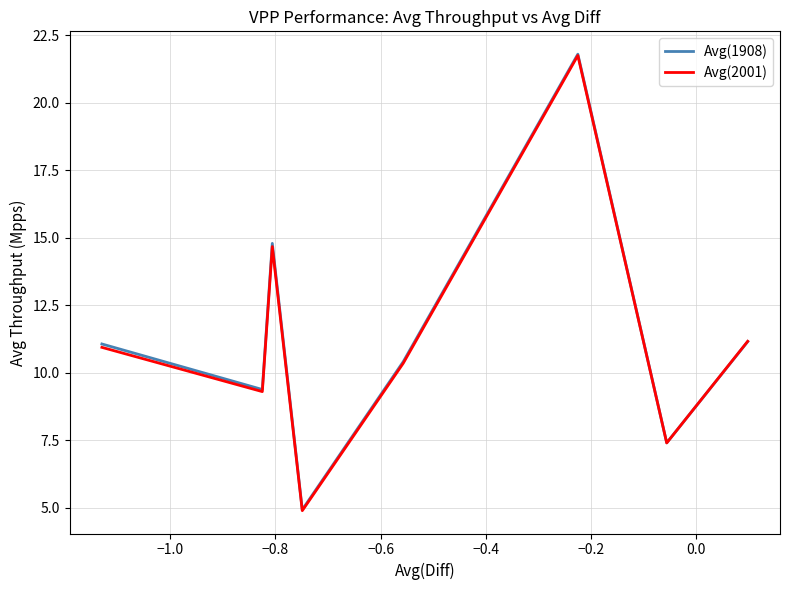

True or false: Avg(2001) has a value of 4.5 at −0.8.

False